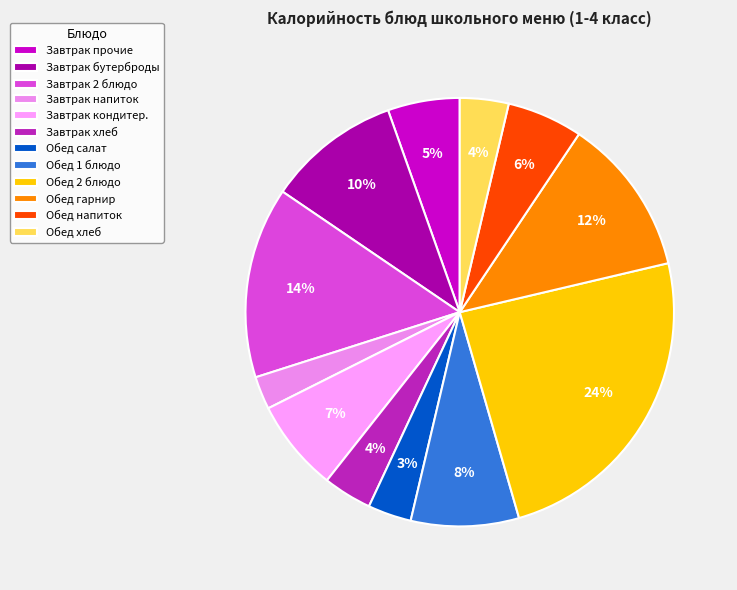

How many slices are in this pie chart?

12